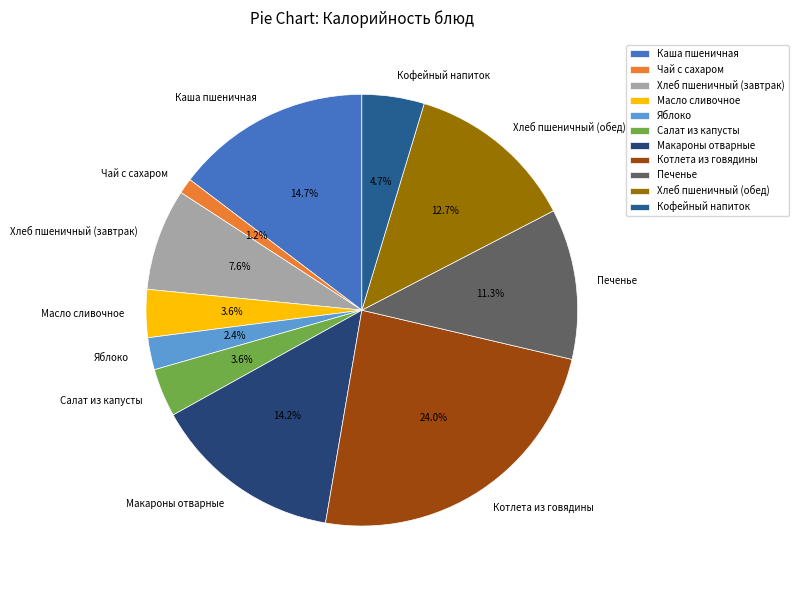

To the nearest percent, what percentage of the pie is Салат из капусты?

4%